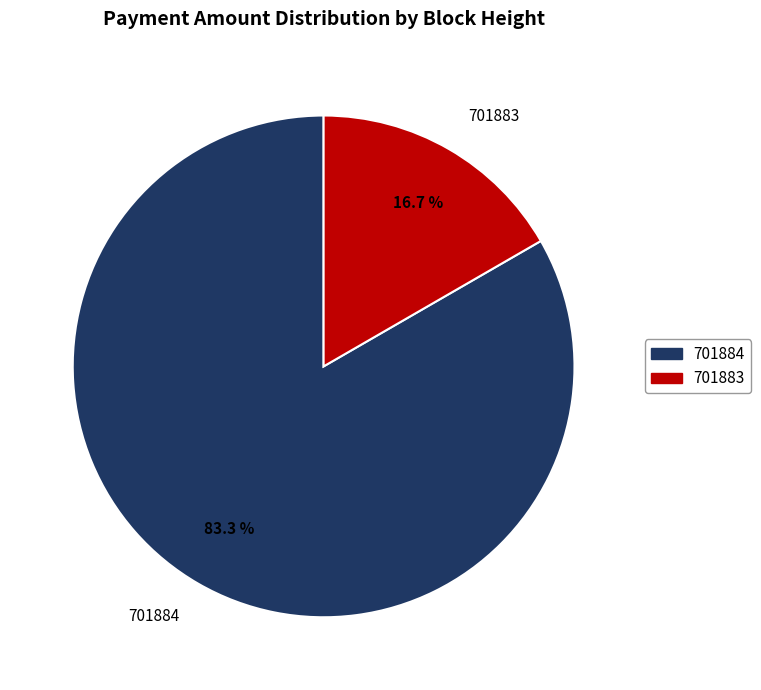

Which slice is the largest?

701884